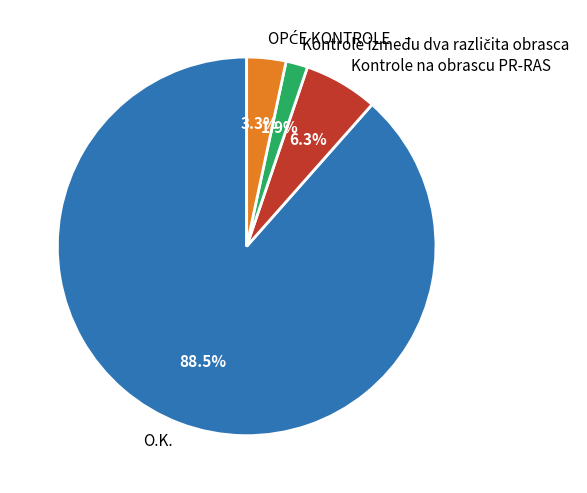

To the nearest percent, what is the average slice percentage?

25%